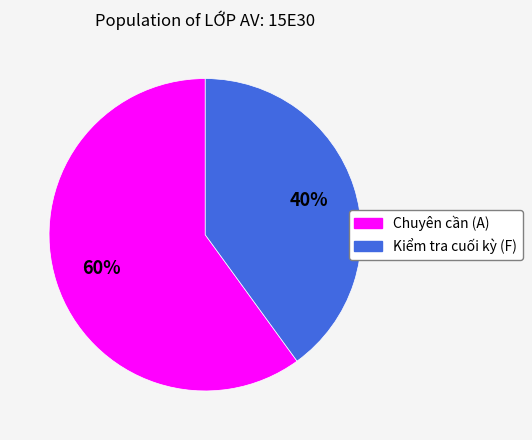

To the nearest percent, what portion does Chuyên cần (A) represent?

60%